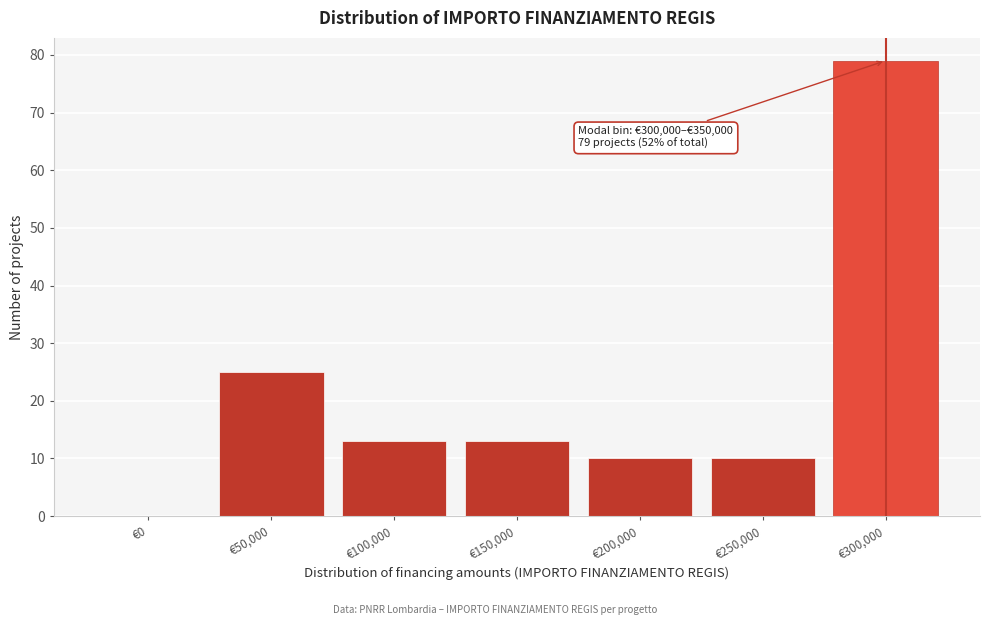

Reading left to right, what are all the values shown in this chart?

€0=0	€50,000=25	€100,000=13	€150,000=13	€200,000=10	€250,000=10	€300,000=79